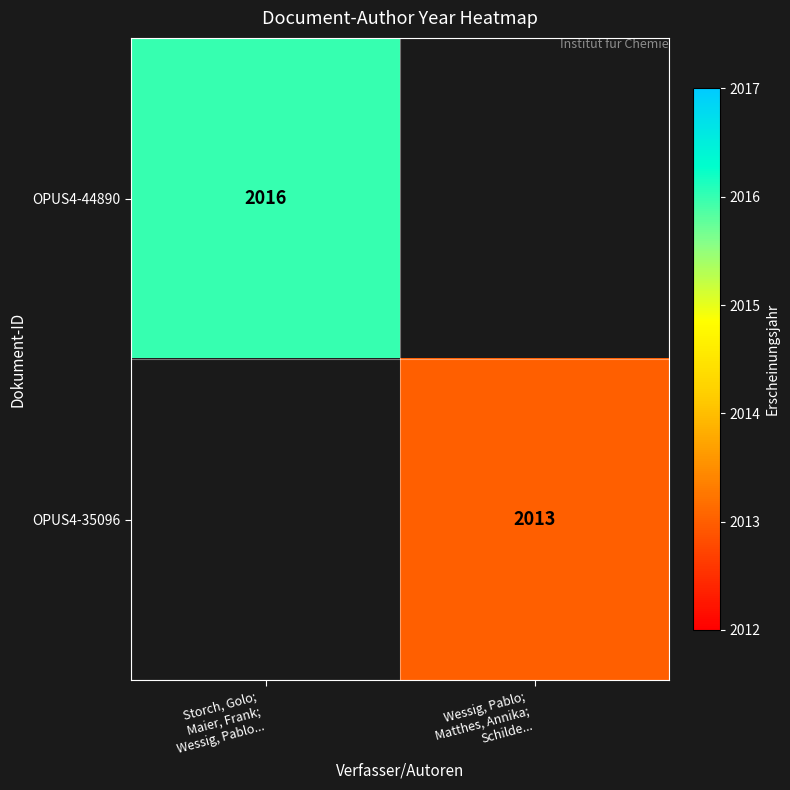

What is the smallest value displayed?

2013.0